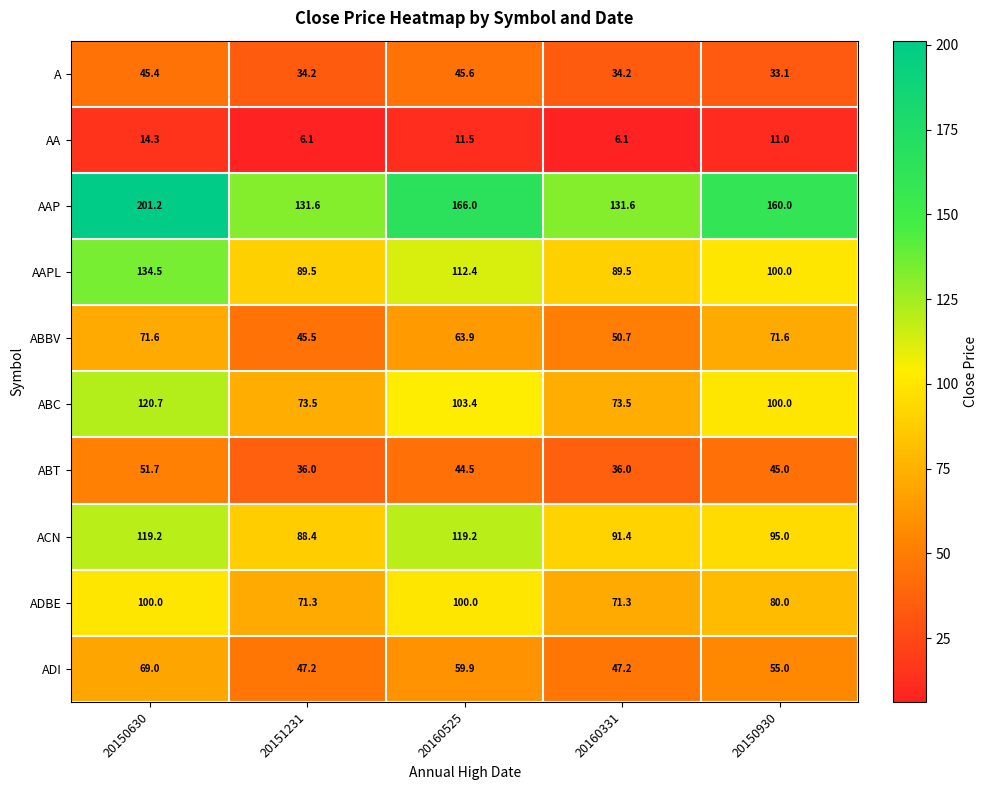

Between 20150630 and 20151231, which series saw the biggest shift?

AAP